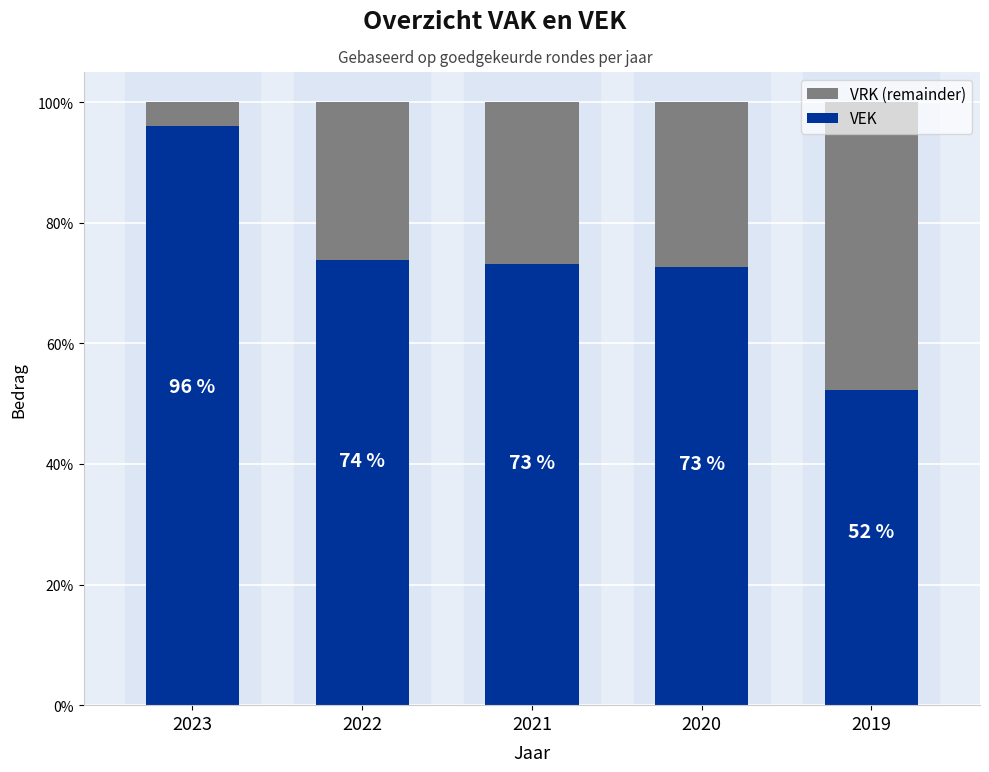

Which series has the largest total across all categories?

VEK